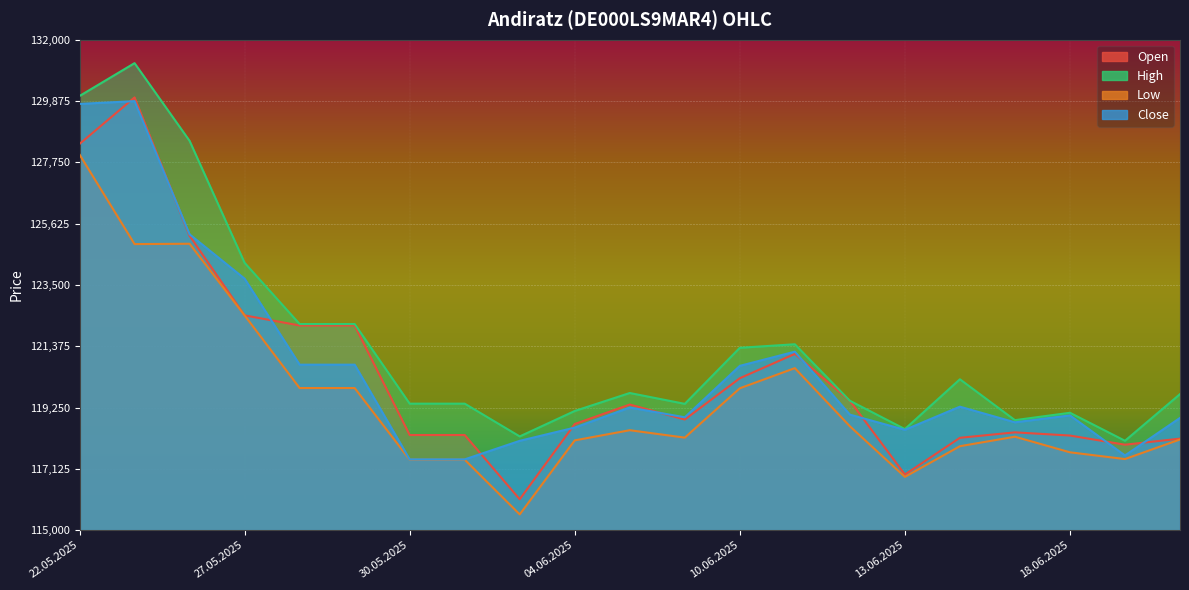

What is the label of the 10th point from the right?

06.06.2025